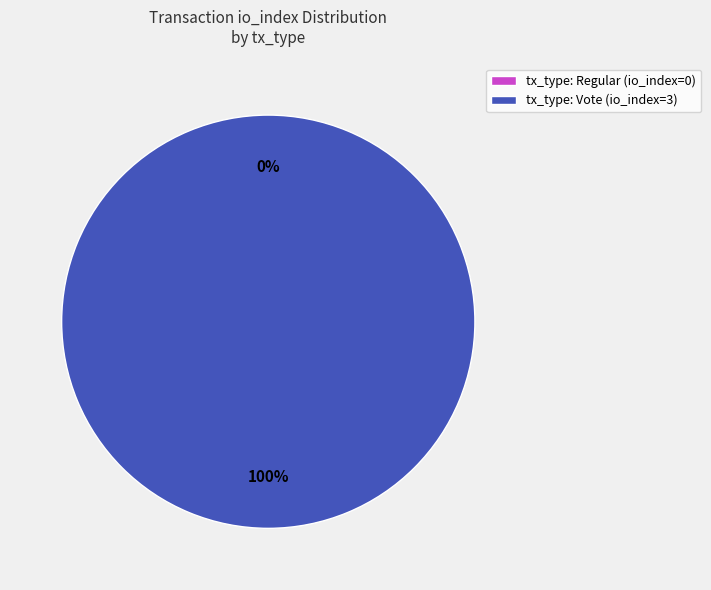

To the nearest percent, what portion does tx_type: Vote (io_index=3) represent?

100%